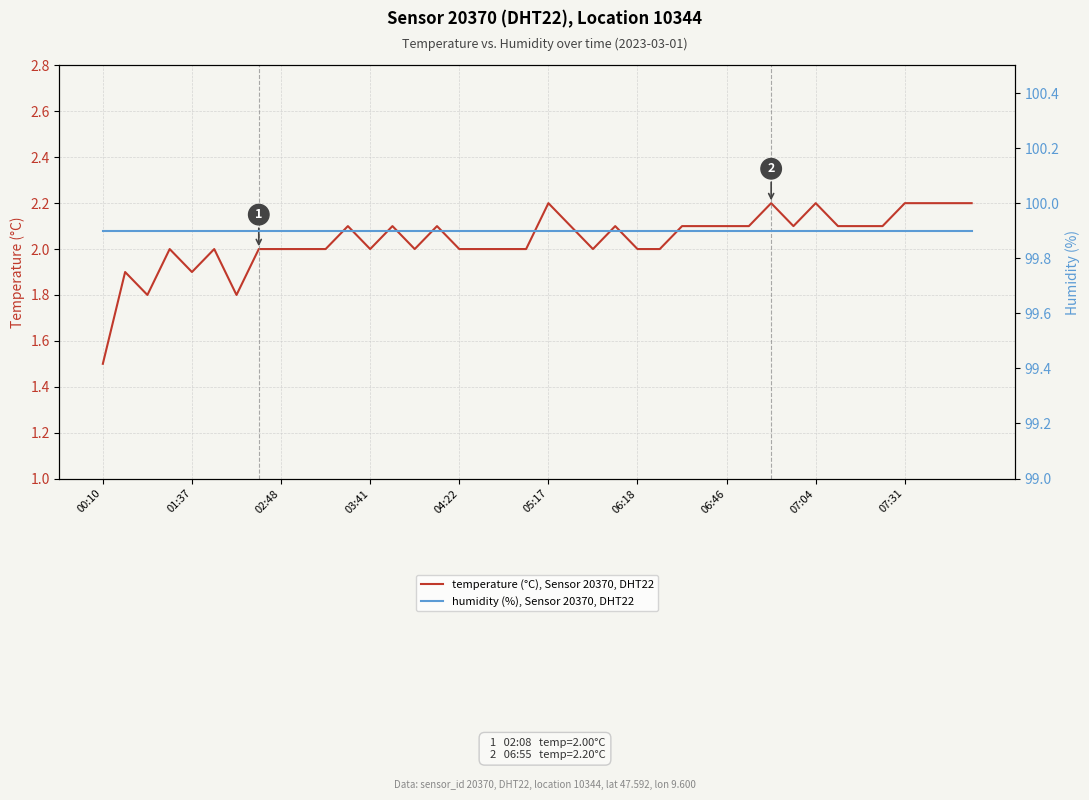

What is the total value across all series at 06:46?

102.0